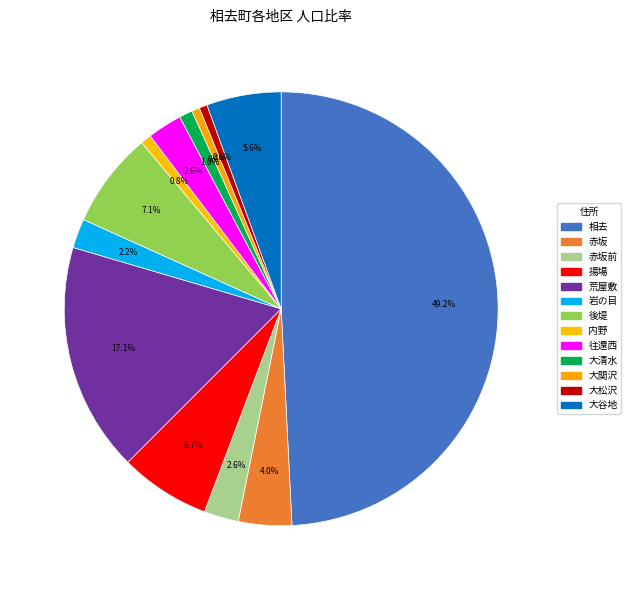

Count the number of slices in the pie.

13